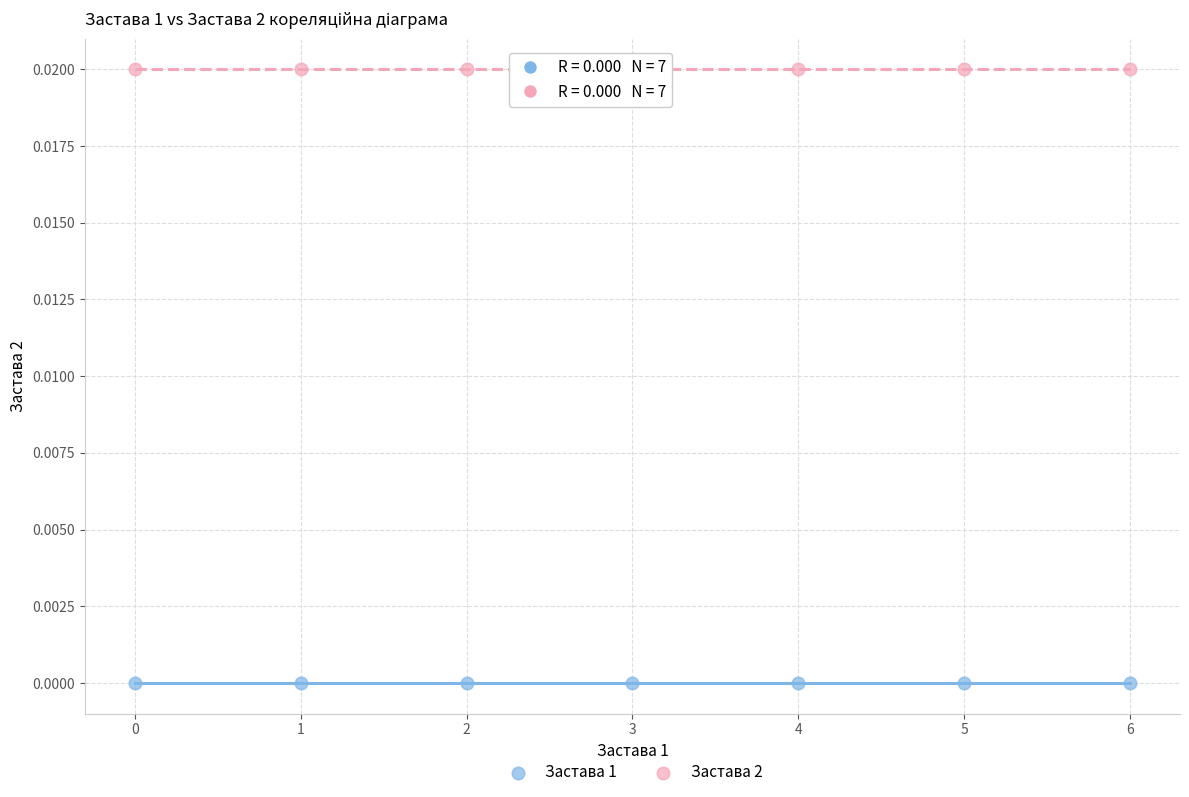

What are all the series names shown in the legend?

Застава 1, Застава 2